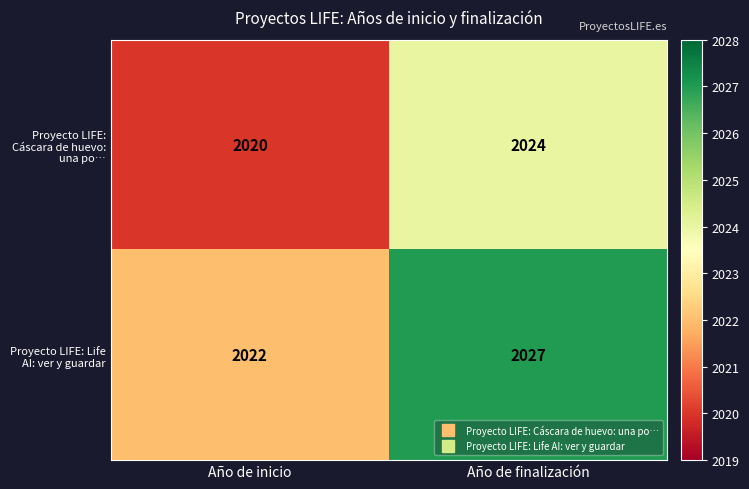

What value does the Proyecto LIFE: Cáscara de huevo: una po… series have at Año de inicio?

2020